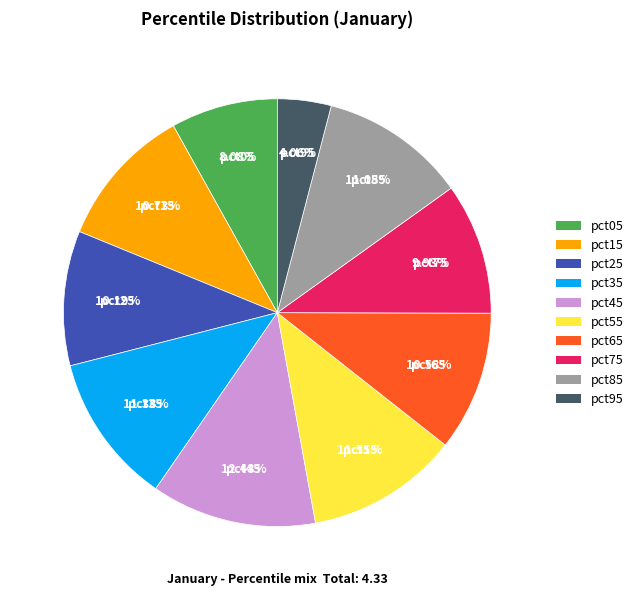

Count the number of slices in the pie.

10